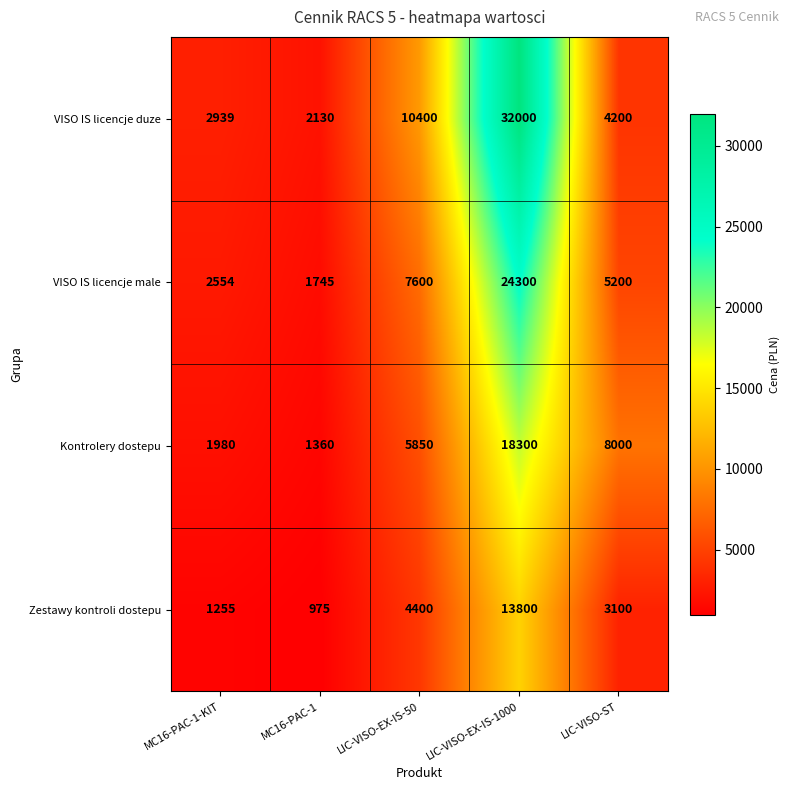

At which category is the sum across all series the highest?

LIC-VISO-EX-IS-1000